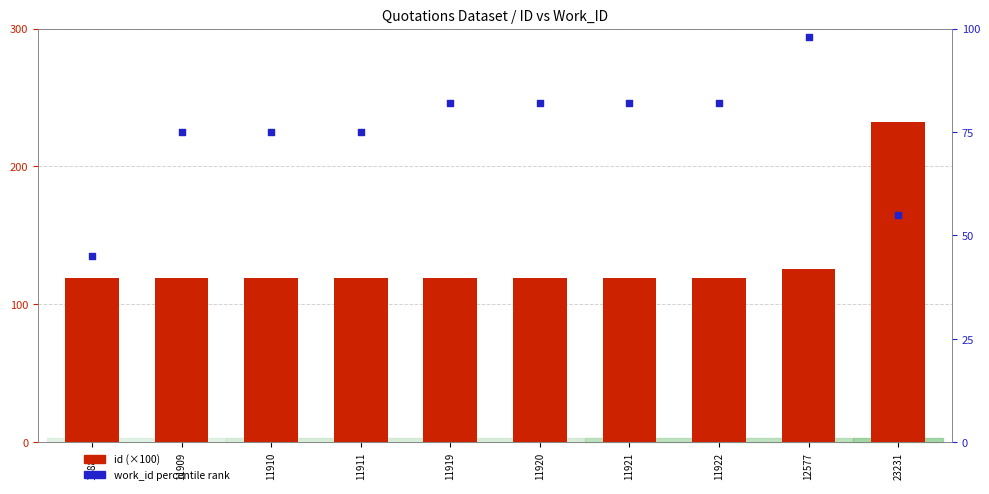

What is the total value across all series at 11920?

201.2